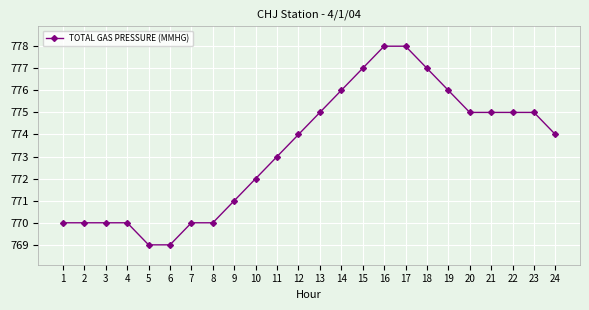

What is the difference between the maximum and second lowest values?

9